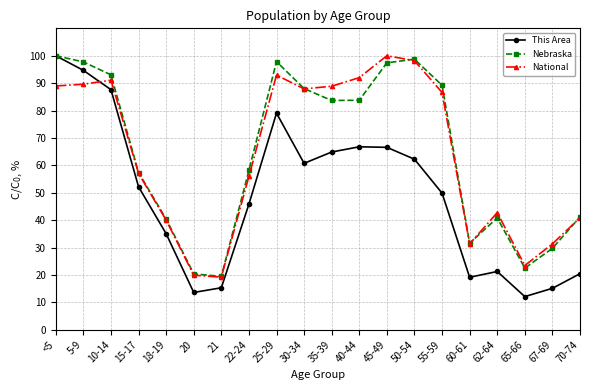

Where do National and This Area first cross each other?

5-9 and 10-14